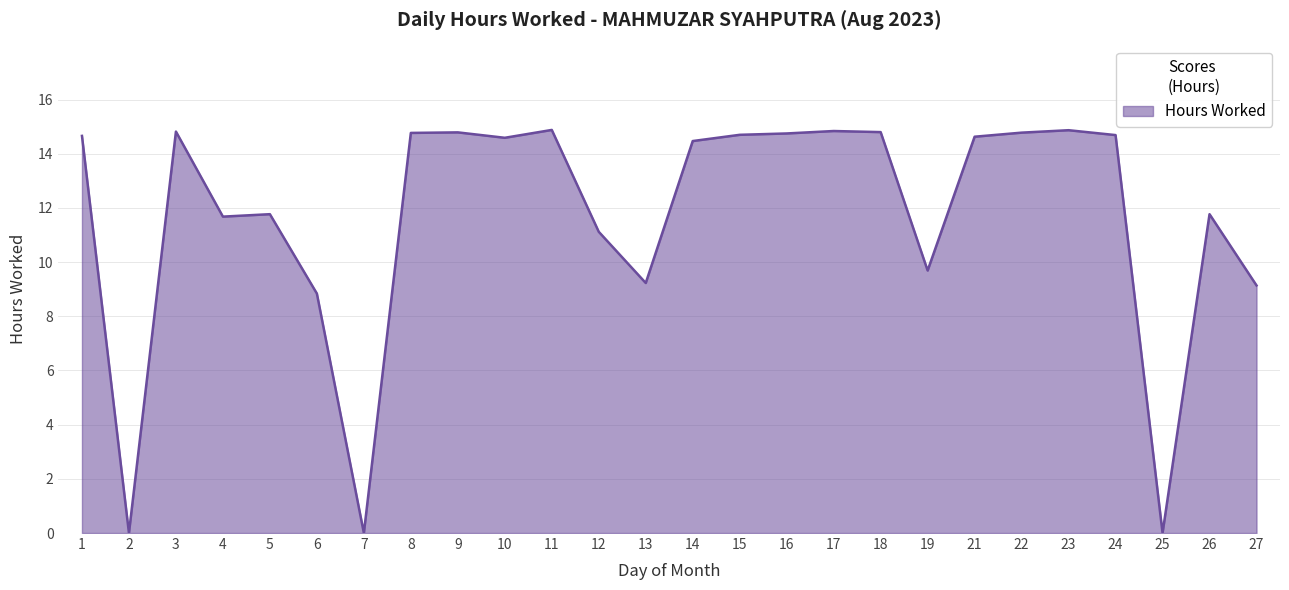

What is the difference between the maximum and minimum values?

14.9